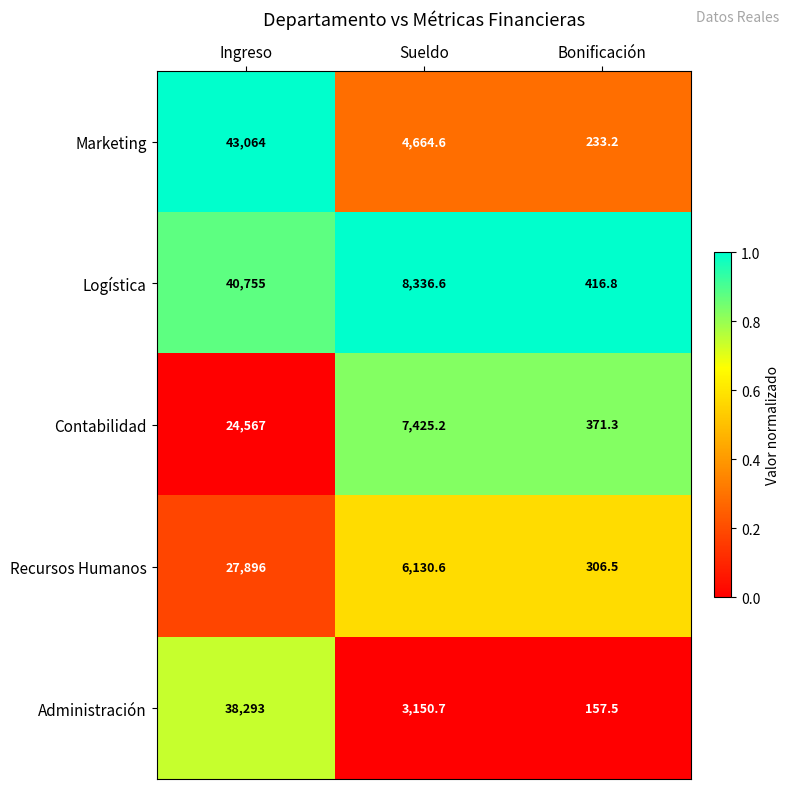

Reading left to right, what are all the values shown in this chart?

Marketing: Ingreso=43064.0	Sueldo=4664.6	Bonificación=233.2
Logística: Ingreso=40755.0	Sueldo=8336.6	Bonificación=416.8
Contabilidad: Ingreso=24567.0	Sueldo=7425.2	Bonificación=371.3
Recursos Humanos: Ingreso=27896.0	Sueldo=6130.6	Bonificación=306.5
Administración: Ingreso=38293.0	Sueldo=3150.7	Bonificación=157.5